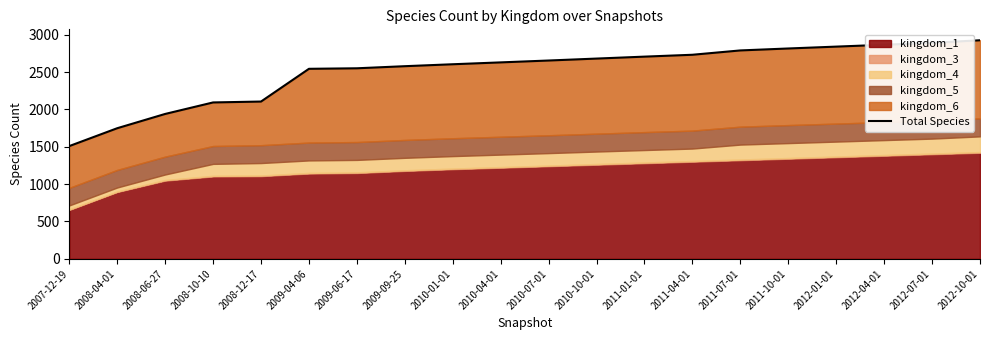

True or false: there are more than 0 points higher than both neighbors.

False